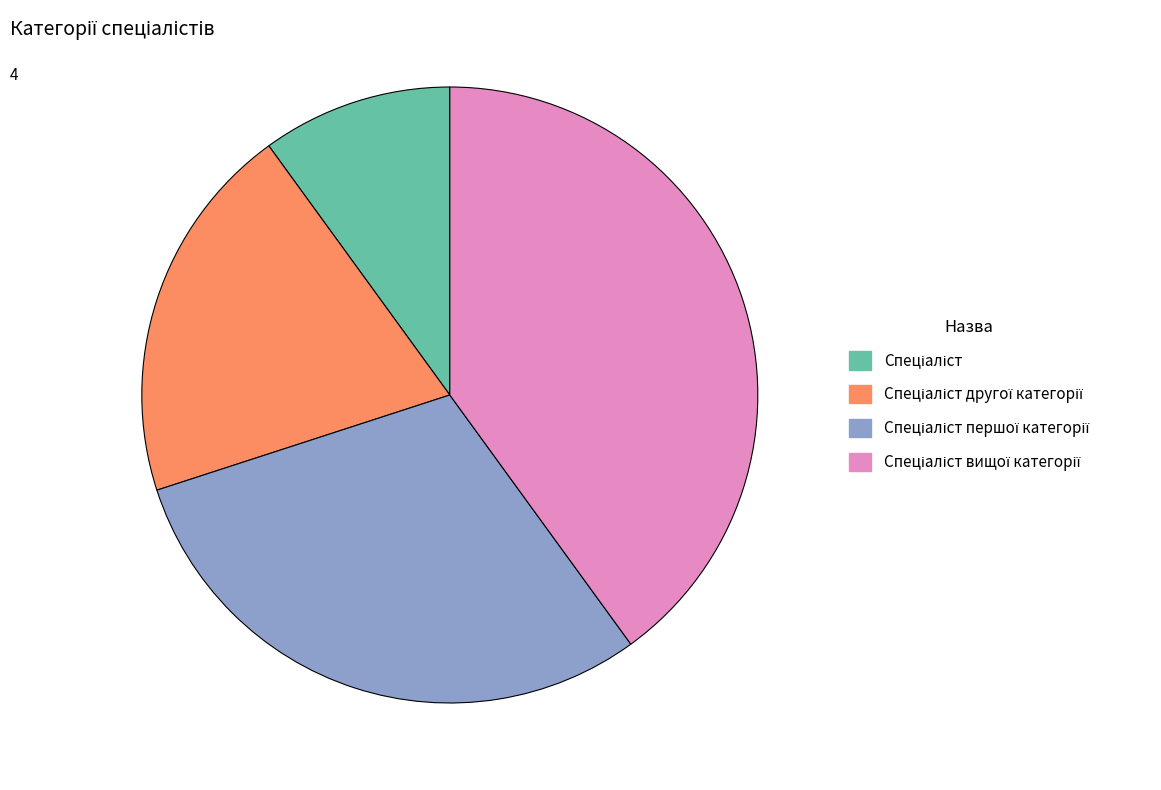

Does any single category account for the majority?

No